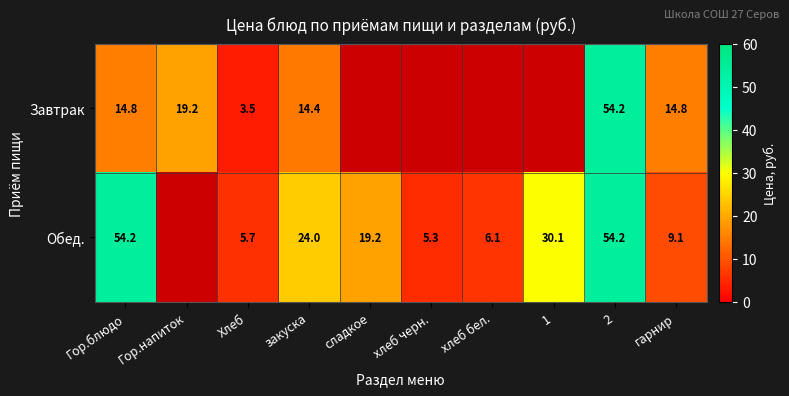

At закуска, list the series in order from smallest to largest.

Завтрак, Обед.